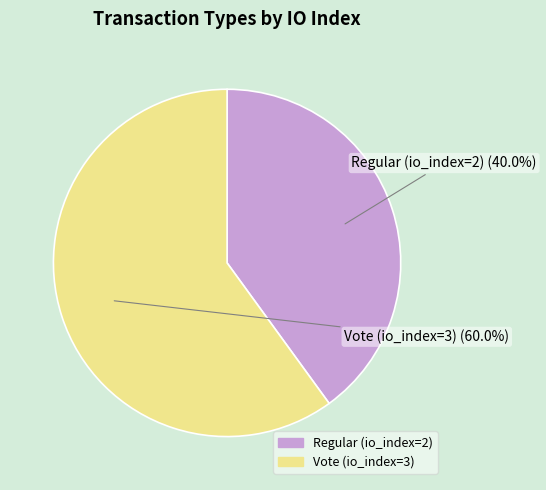

Which slice is the largest?

Vote (io_index=3)